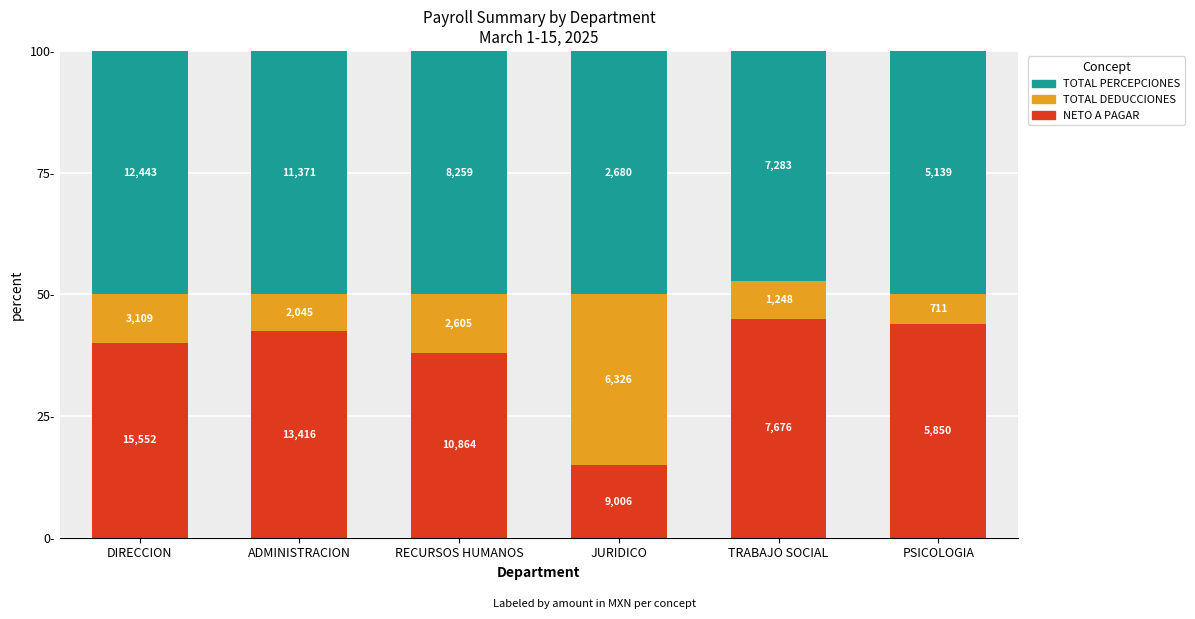

What is the difference between the maximum and minimum values in the NETO A PAGAR series?

30.1